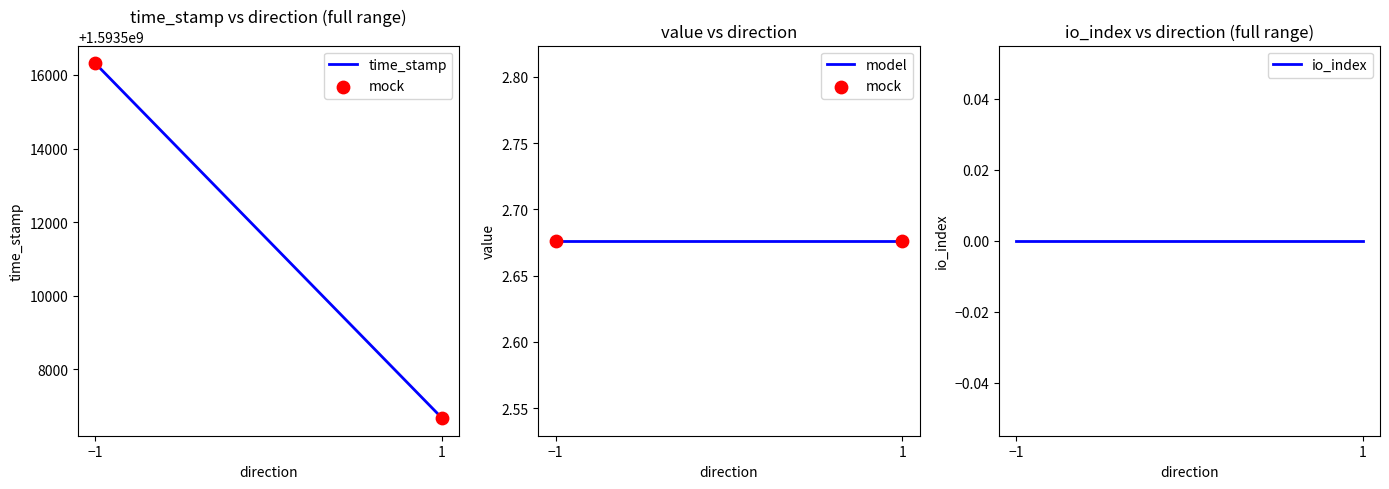

Which series has the largest Y range (max minus min)?

time_stamp